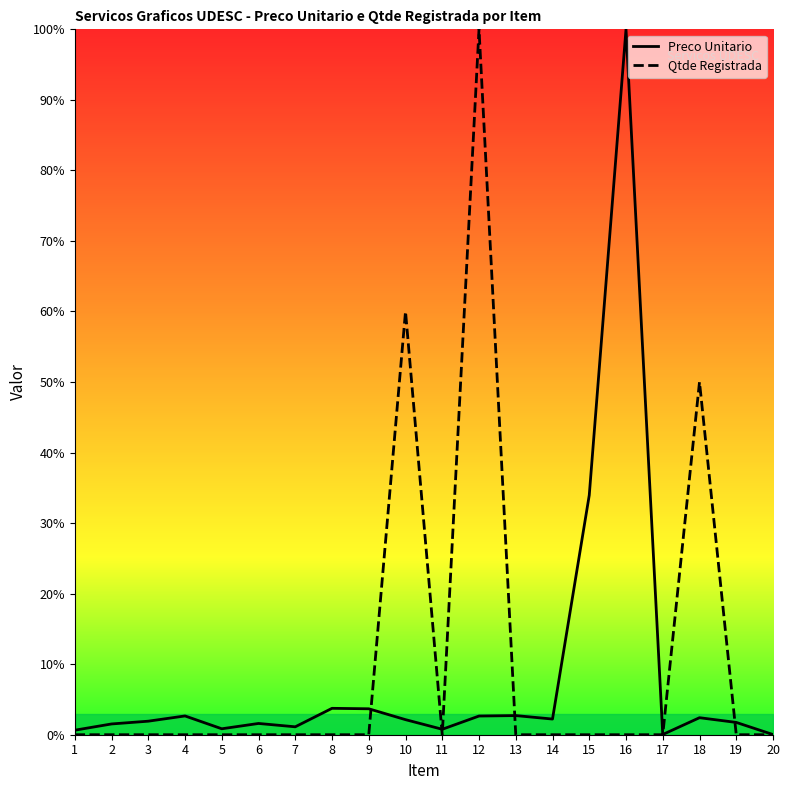

At how many categories does at least one series exceed 49?

4